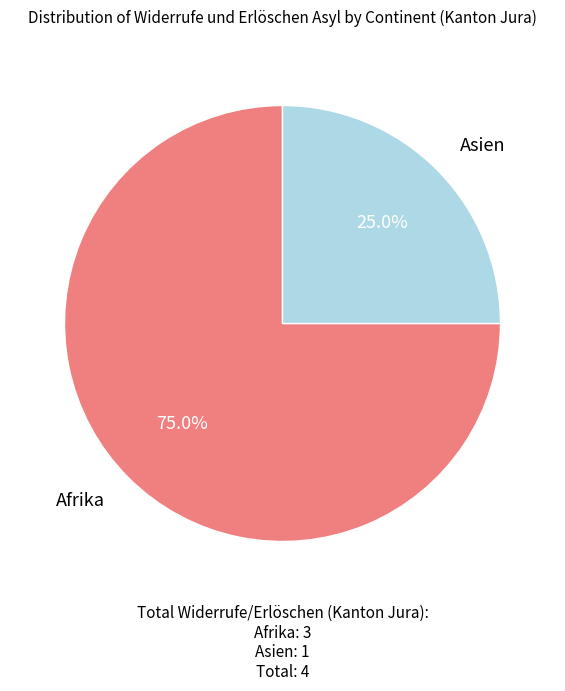

Which has a higher value, Afrika or Asien?

Afrika